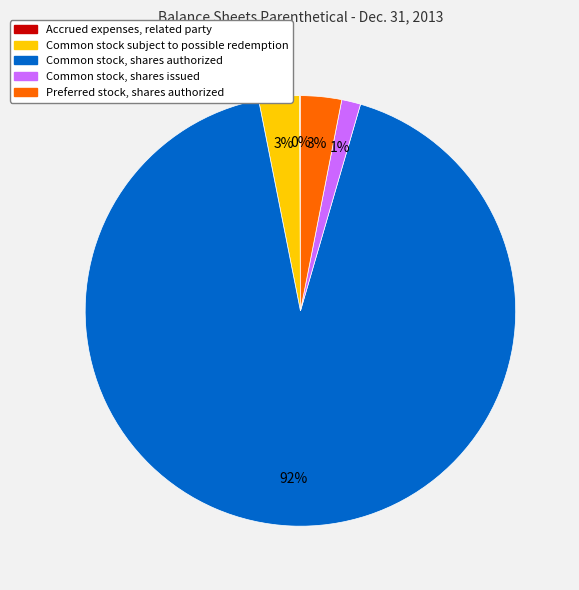

To the nearest percent, what is the combined percentage of Common stock subject to possible redemption and Common stock, shares issued?

4%